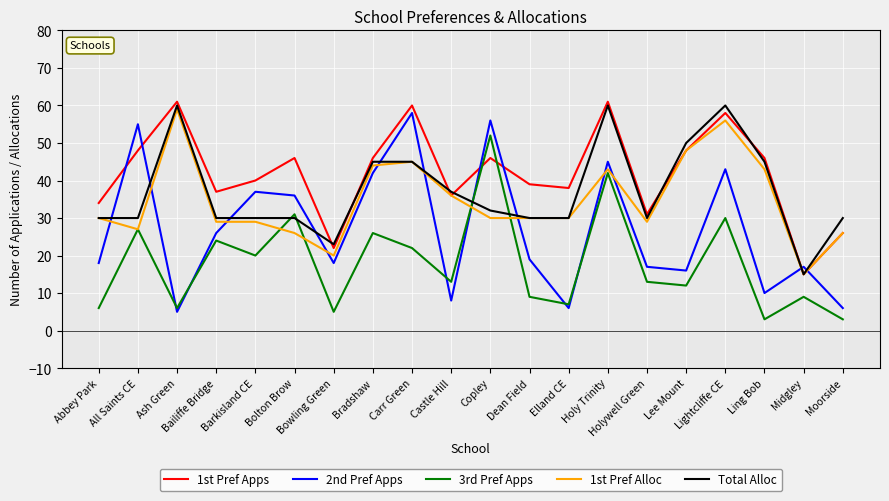

True or false: Total Alloc has more than 0 interior local peaks.

True